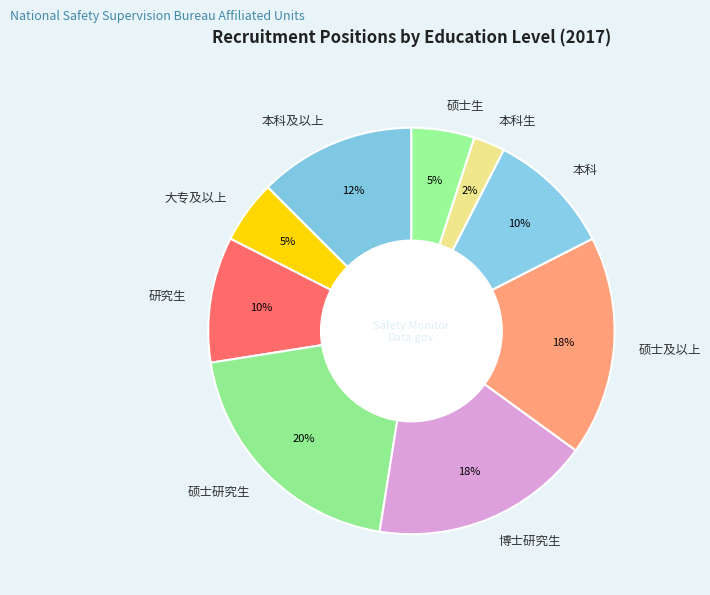

Do 研究生 and 硕士及以上 together represent more than half of the pie?

No